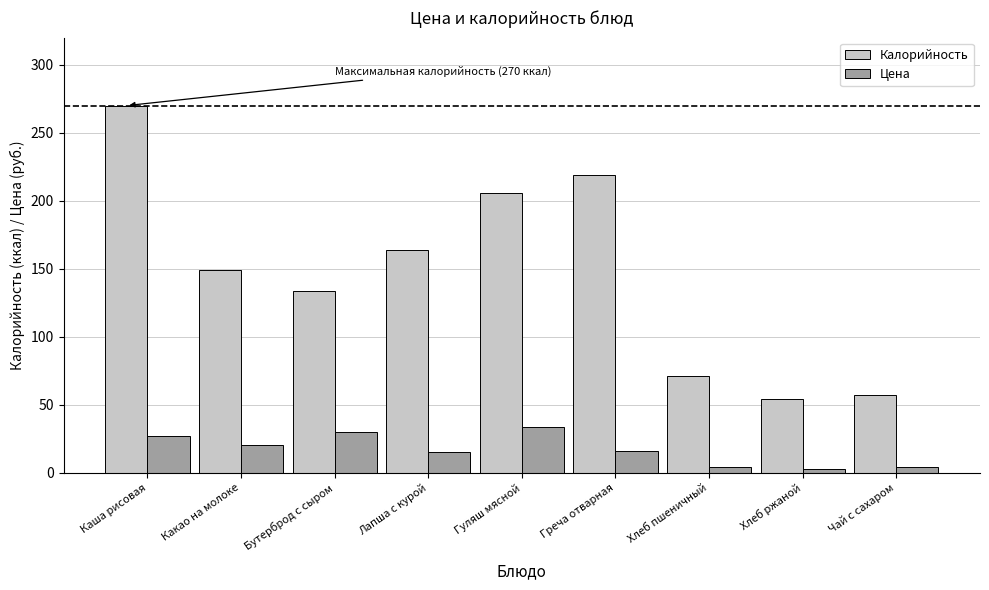

List the labels in order of Калорийность value, largest first.

Каша рисовая, Греча отварная, Гуляш мясной, Лапша с курой, Какао на молоке, Бутерброд с сыром, Хлеб пшеничный, Чай с сахаром, Хлеб ржаной